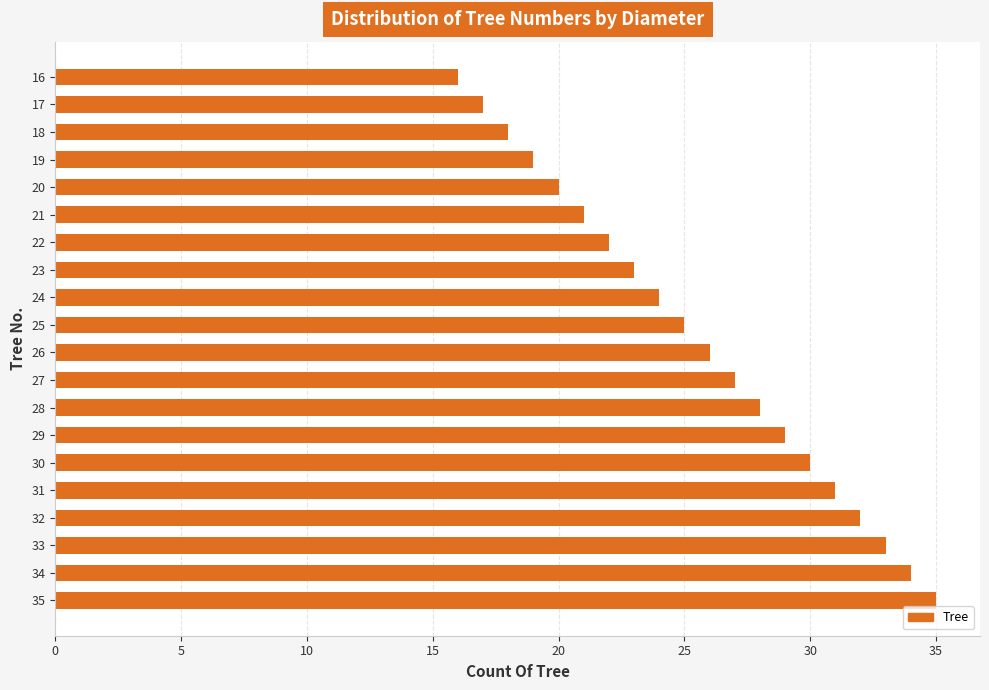

Reading top to bottom, transcribe all the data shown in this chart.

16	17	18	19	20	21	22	23	24	25	26	27	28	29	30	31	32	33	34	35